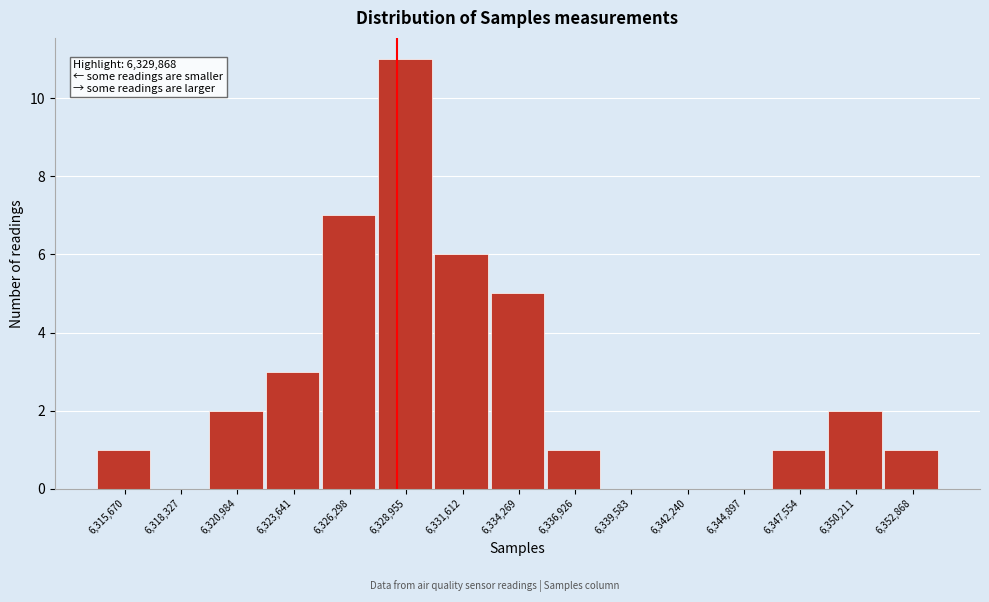

Reading left to right, extract all data points from this chart.

6,315,670=1	6,318,327=0	6,320,984=2	6,323,641=3	6,326,298=7	6,328,955=11	6,331,612=6	6,334,269=5	6,336,926=1	6,339,583=0	6,342,240=0	6,344,897=0	6,347,554=1	6,350,211=2	6,352,868=1